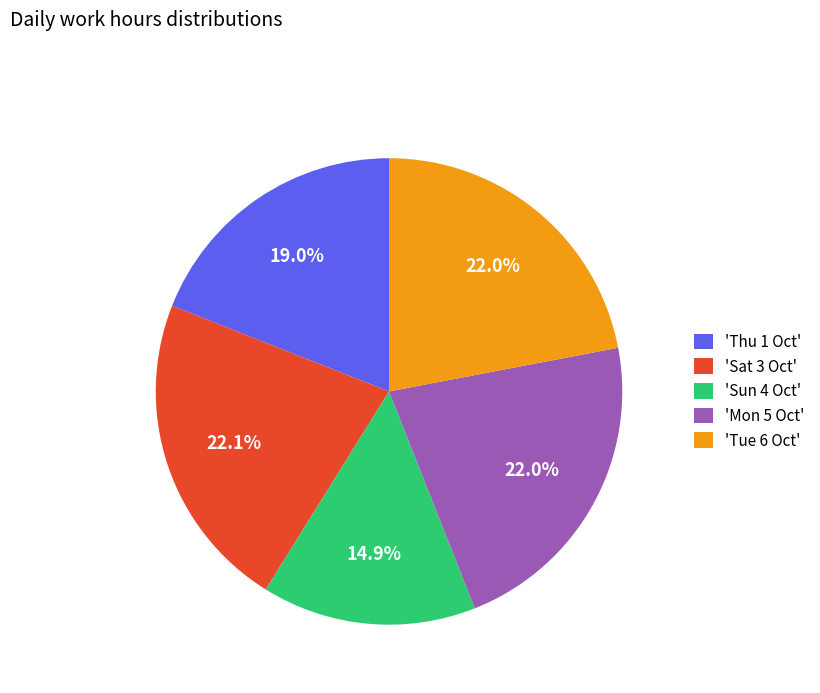

What percentage do 'Sun 4 Oct' and 'Tue 6 Oct' together represent?

36.9%